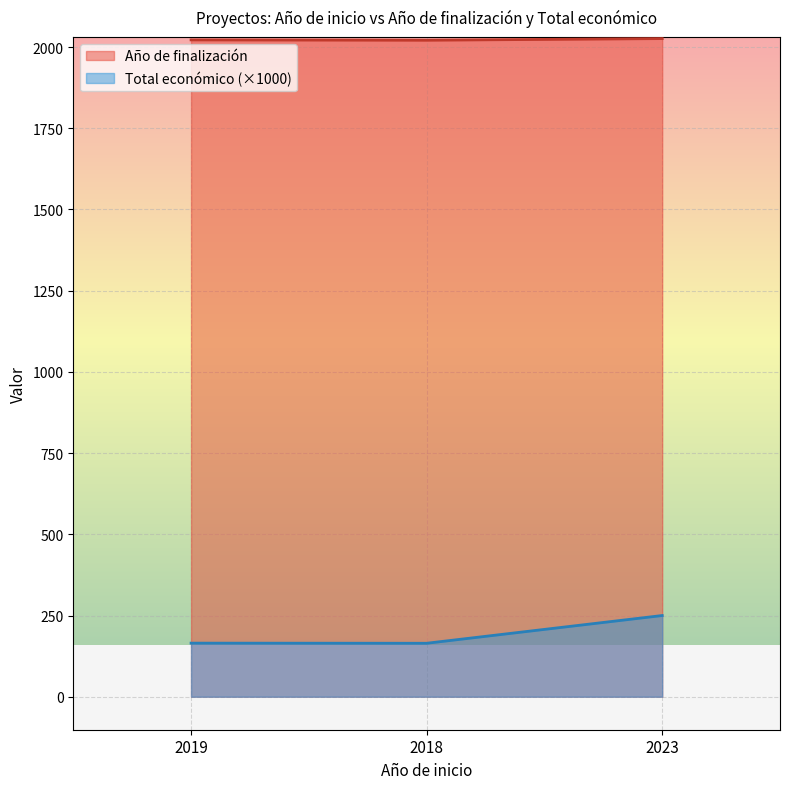

What is the sum of the Año de finalización values at 2019 and 2023?

4048.0